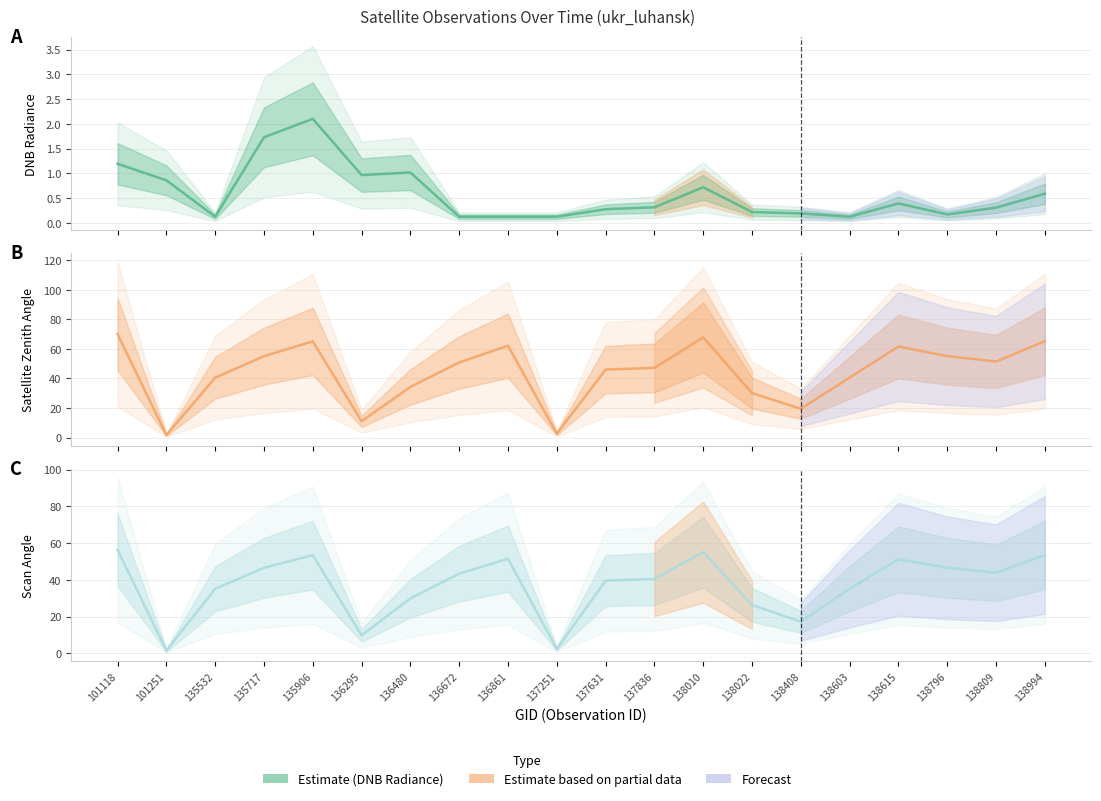

Reading right to left, list all the values displayed in this chart.

DNB Radiance: 138994=0.6	138809=0.3	138796=0.2	138615=0.4	138603=0.1	138408=0.2	138022=0.2	138010=0.7	137836=0.3	137631=0.3	137251=0.1	136861=0.1	136672=0.1	136480=1.0	136295=1.0	135906=2.1	135717=1.7	135532=0.1	101251=0.9	101118=1.2
Satellite Zenith Angle: 138994=65.1	138809=51.4	138796=55.1	138615=61.6	138603=40.6	138408=19.5	138022=30.1	138010=67.8	137836=47.1	137631=46.0	137251=2.6	136861=62.1	136672=50.8	136480=34.3	136295=11.1	135906=65.1	135717=55.1	135532=40.5	101251=1.7	101118=70.0
Scan Angle: 138994=53.5	138809=43.9	138796=46.6	138615=51.2	138603=35.2	138408=17.2	138022=26.4	138010=55.1	137836=40.5	137631=39.6	137251=2.3	136861=51.5	136672=43.4	136480=29.9	136295=9.8	135906=53.5	135717=46.6	135532=35.1	101251=1.5	101118=56.3